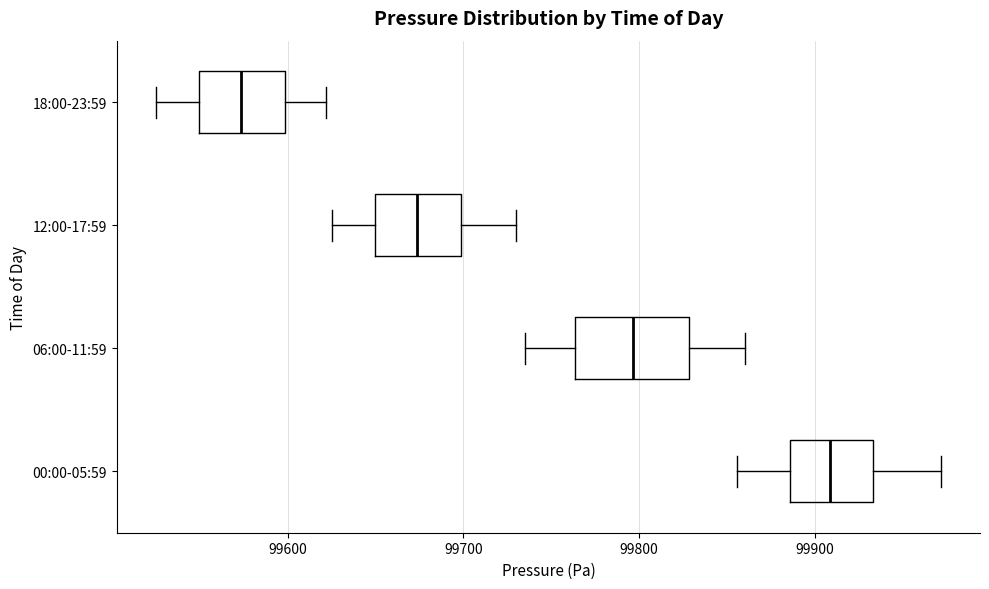

Where is the left edge of the box for 00:00-05:59 on the x-axis? The values are not printed on the chart, so give them approximately, as read against the axis.

99890